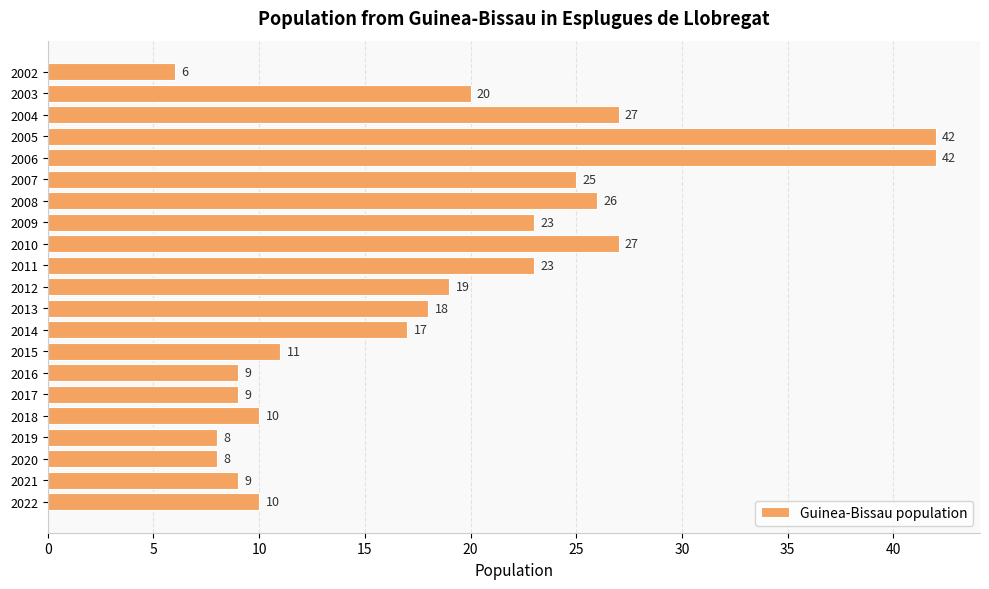

How many bars are there in total?

21